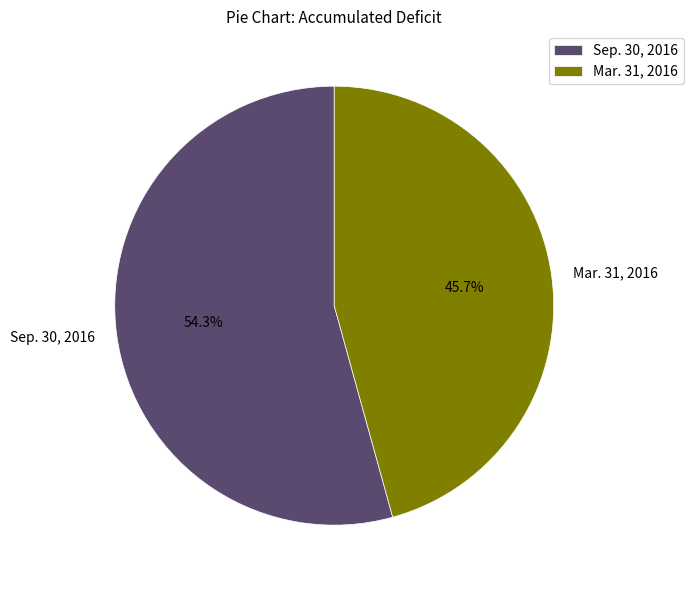

Do Sep. 30, 2016 and Mar. 31, 2016 together represent more than half of the pie?

Yes